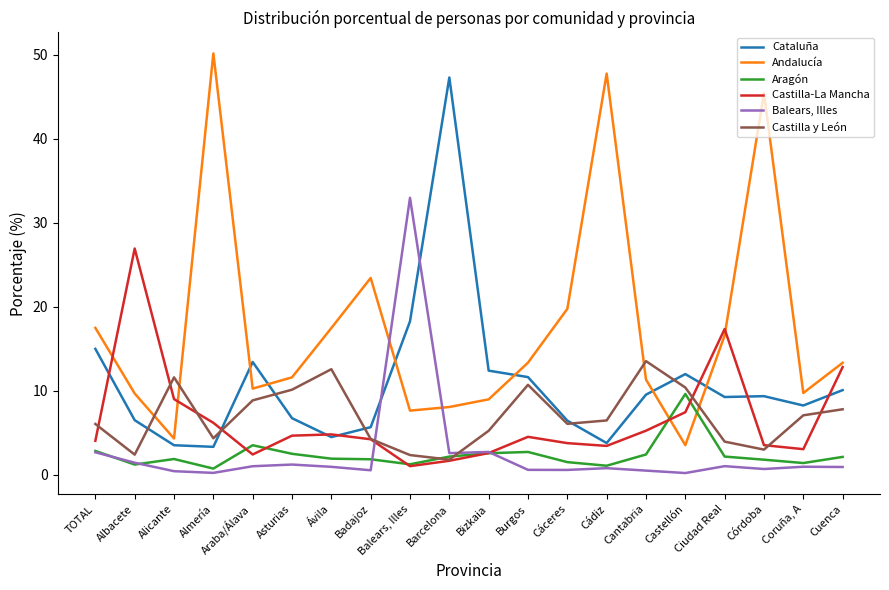

The Castilla y León series shows 2.4 at Albacete. True or false?

True